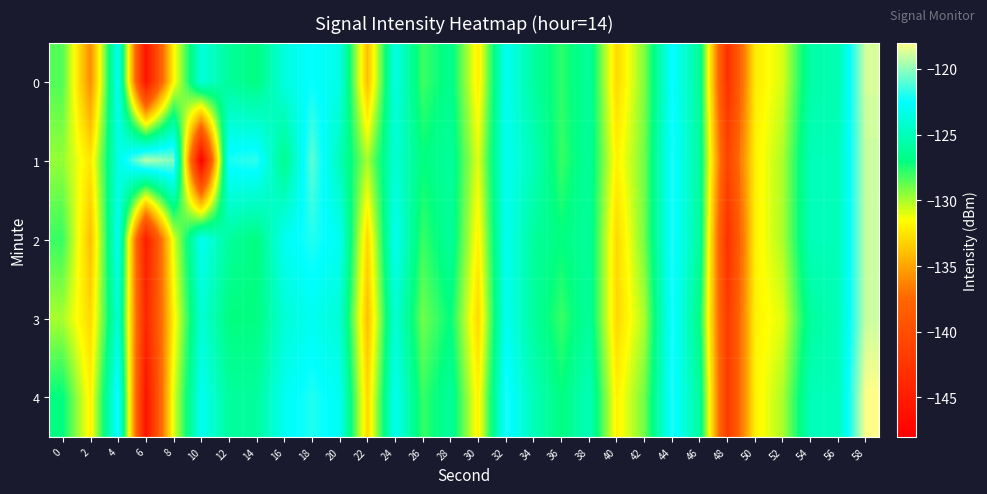

Which series changed the most between 18 and 26?

1